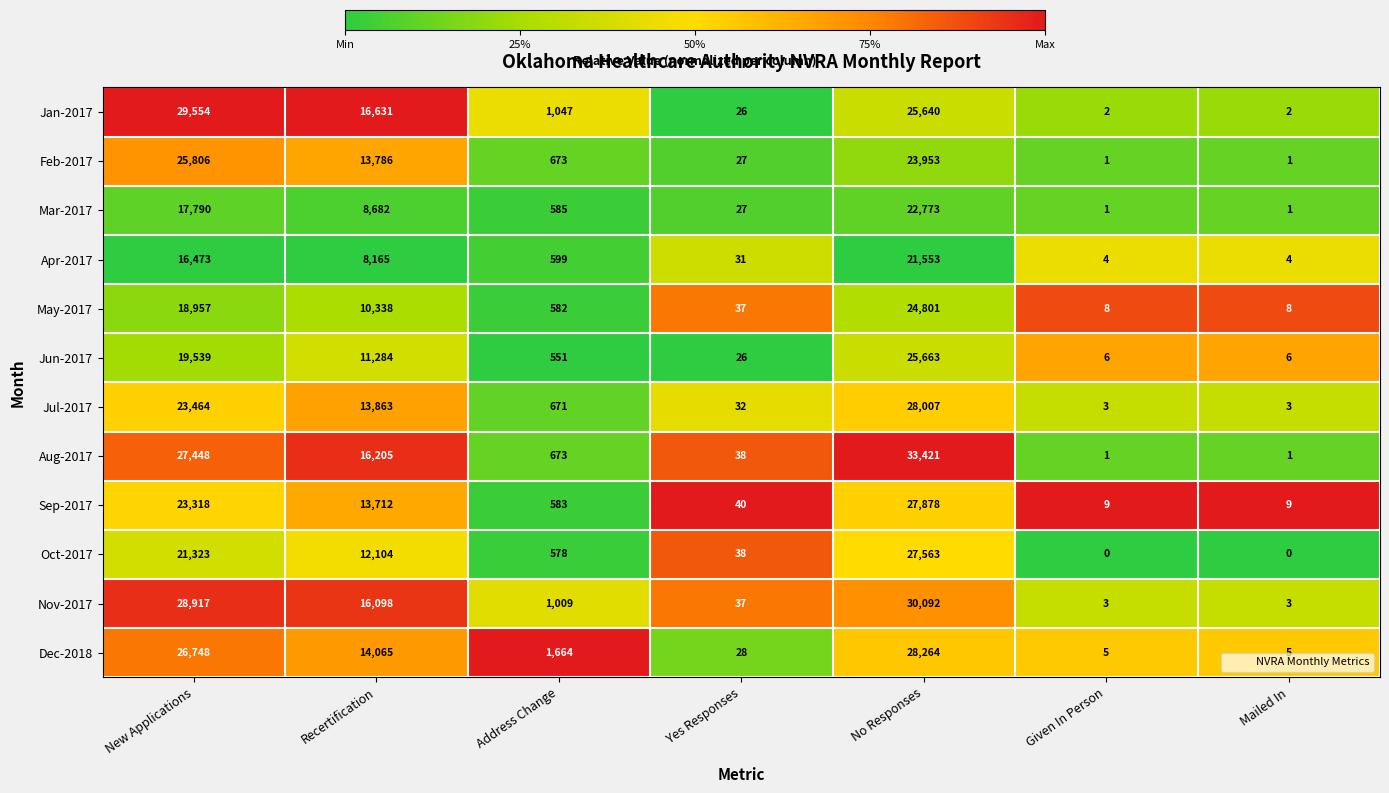

Read the Jun-2017 value at Mailed In, to the nearest 10.

10